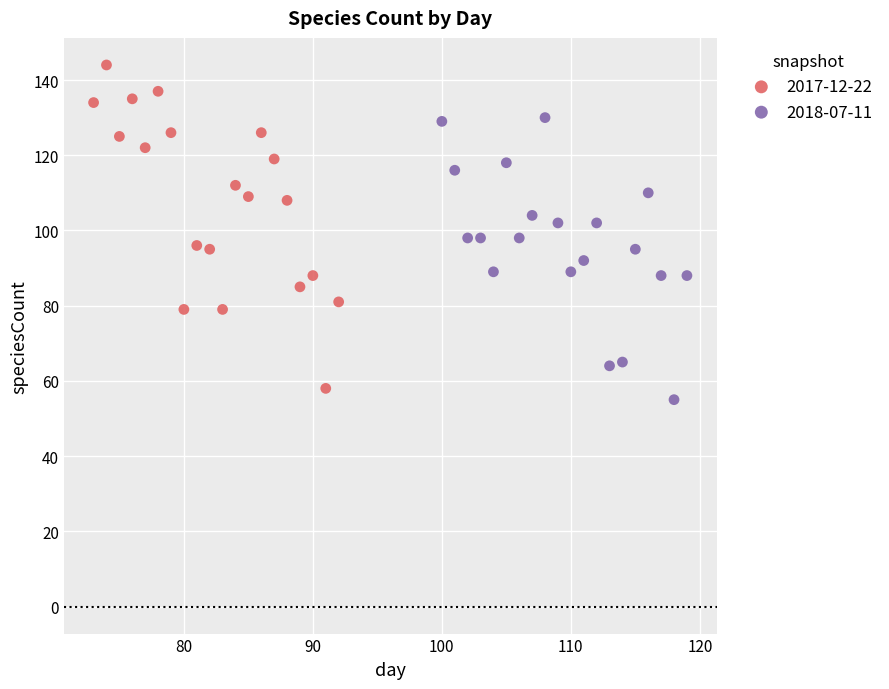

What are all the series names shown in the legend?

2017-12-22, 2018-07-11